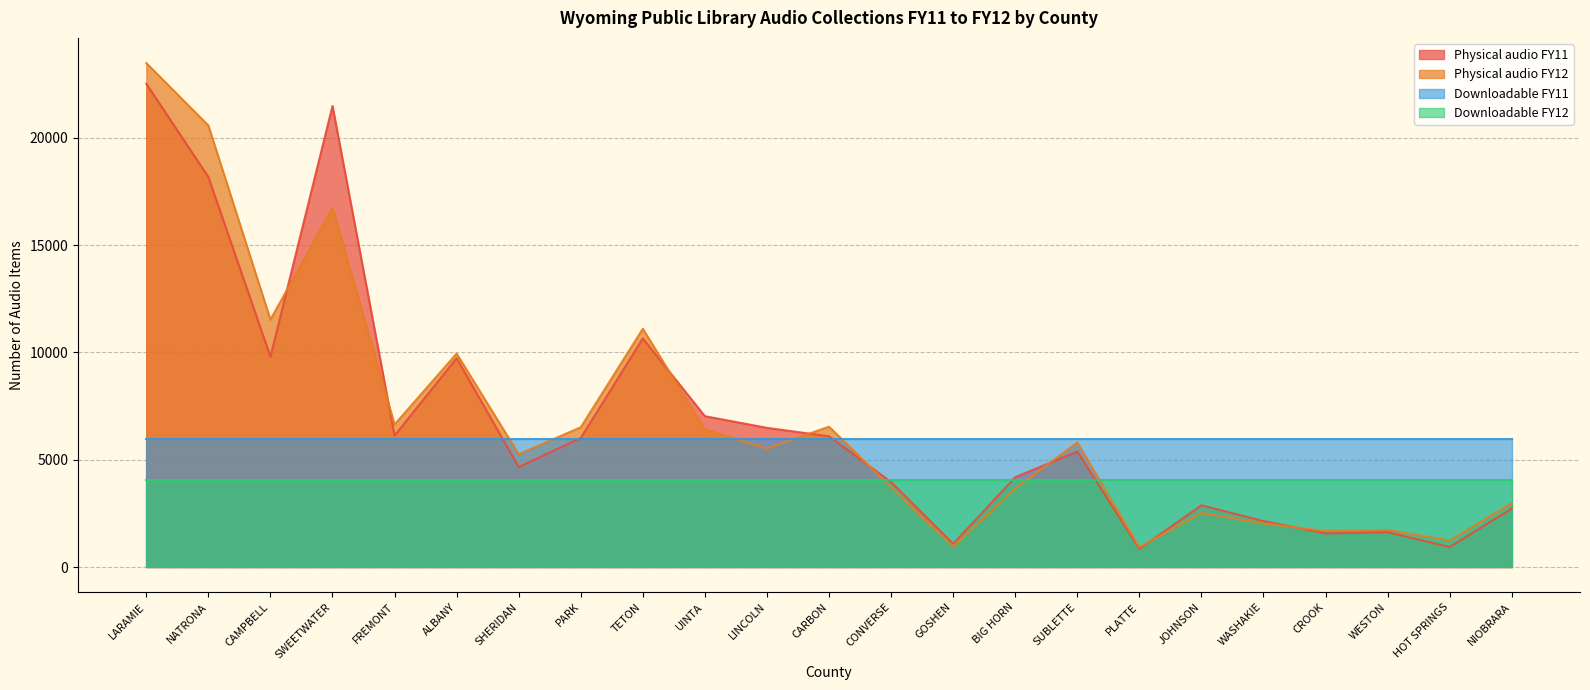

The value of Physical audio FY12 at JOHNSON is 3744. True or false?

False